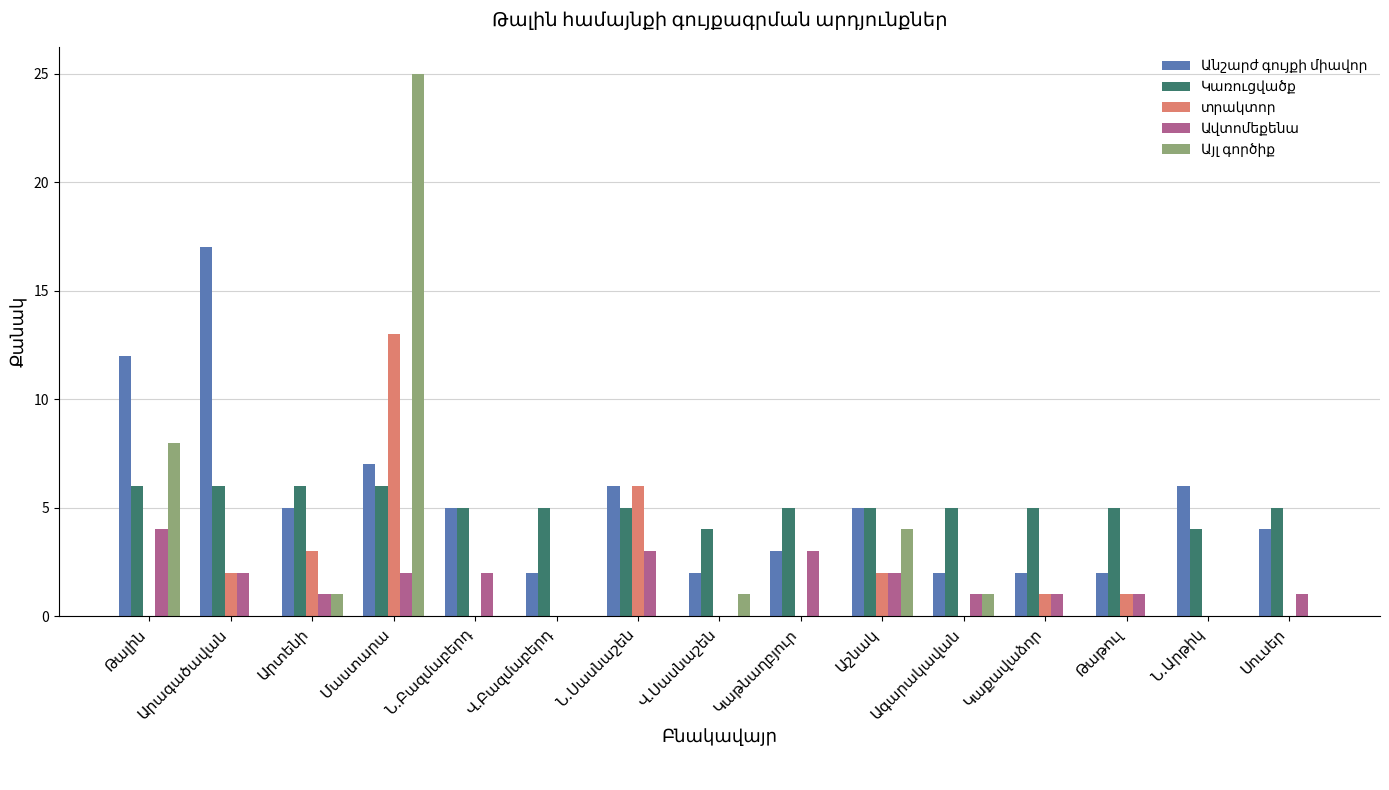

How many distinct data groups are displayed?

5